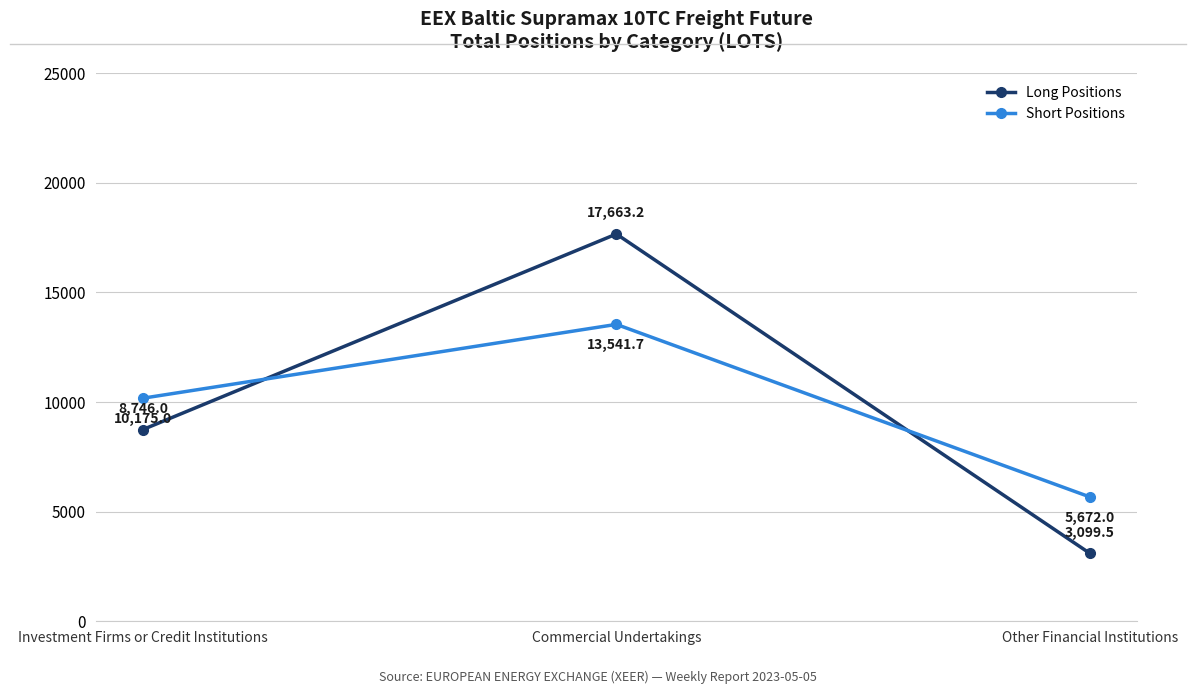

Where is Short Positions nearest to the value 9606?

Investment Firms or Credit Institutions